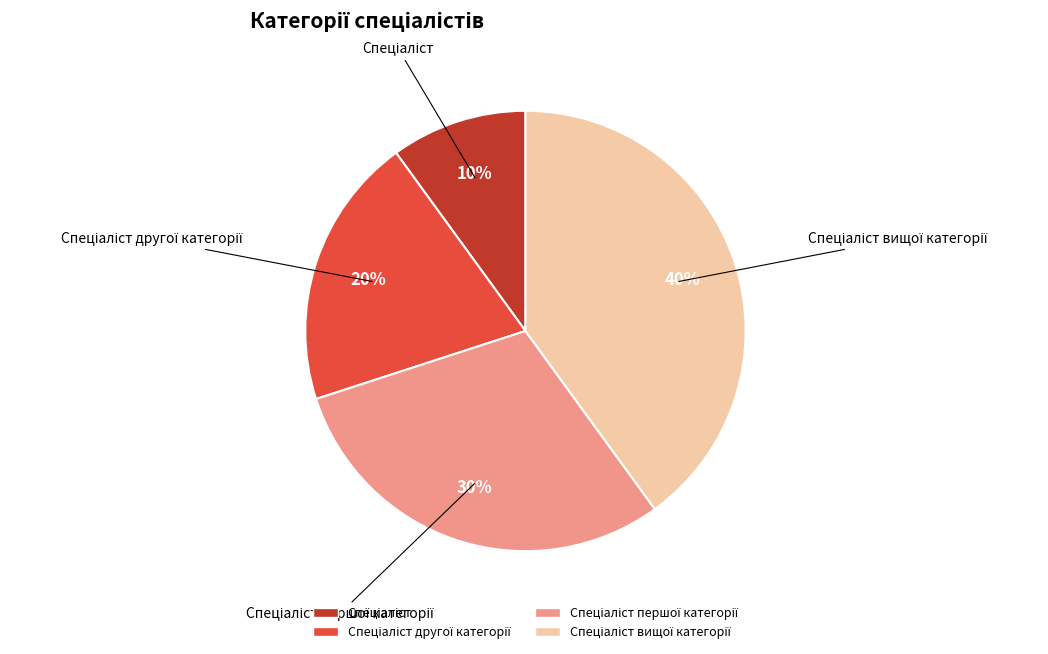

Does any single category account for the majority?

No